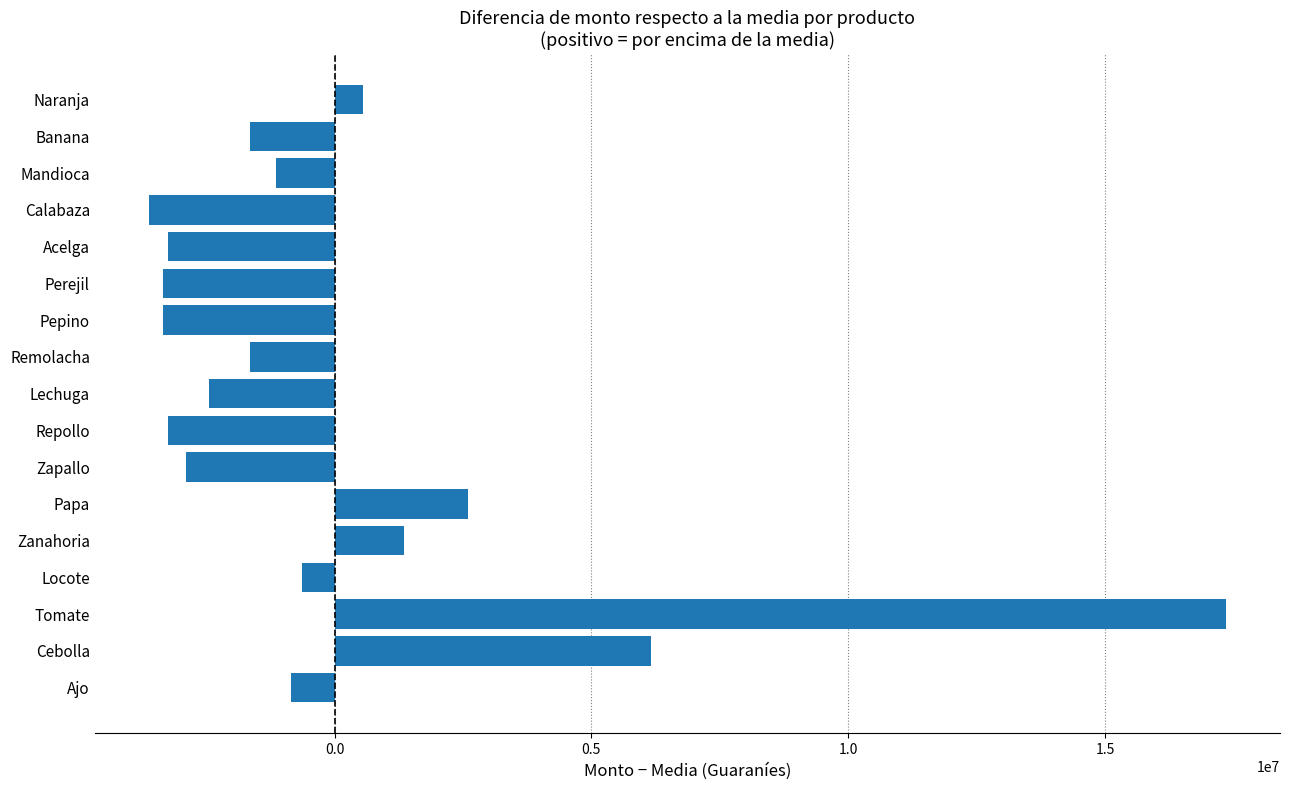

What is the difference between the second highest and second lowest values?

9500000.0